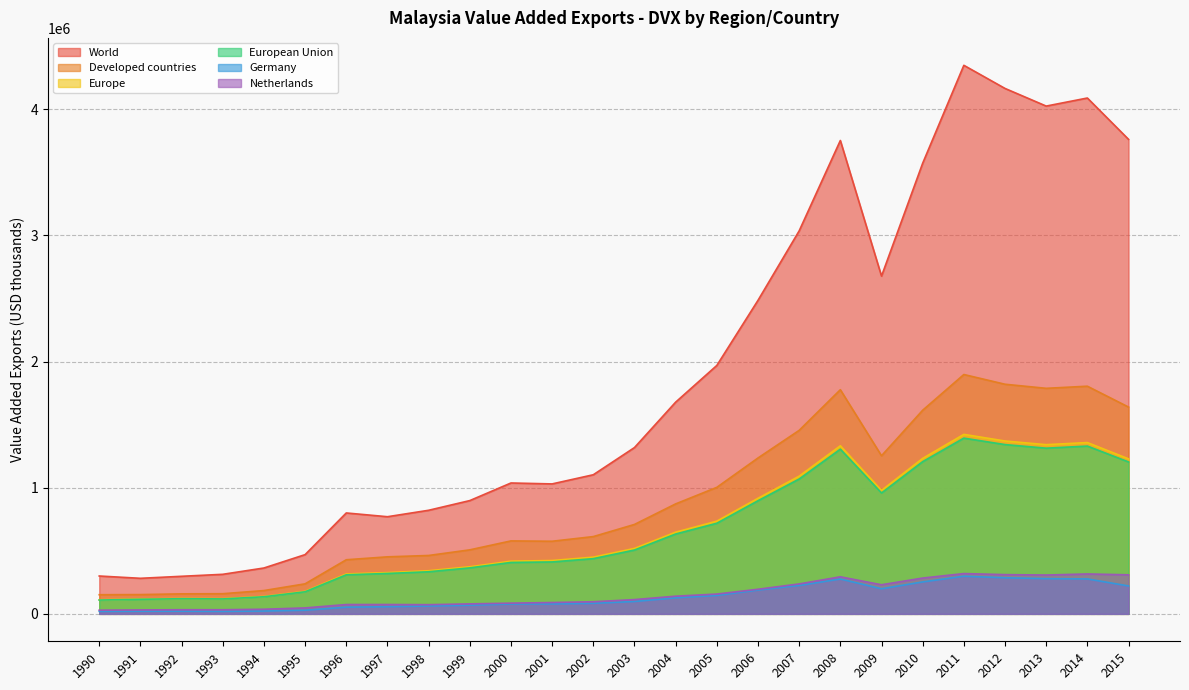

Which category has the lowest value in the Developed countries series?

1990